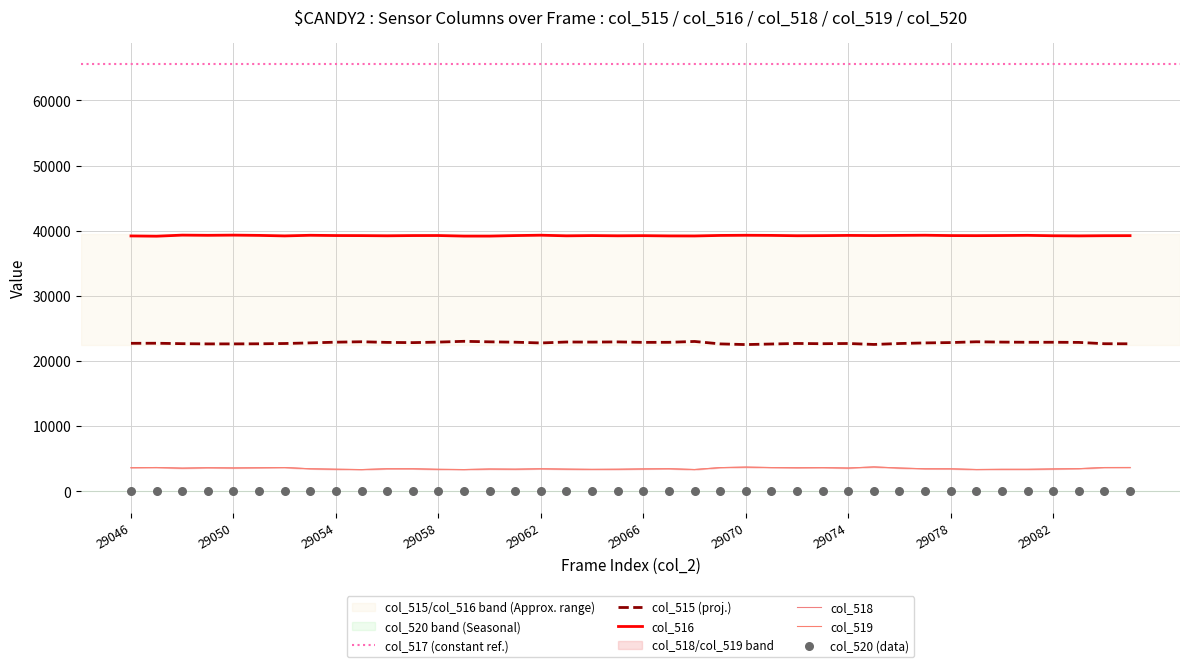

True or false: col_515 (proj.) and col_516 cross at least once.

False